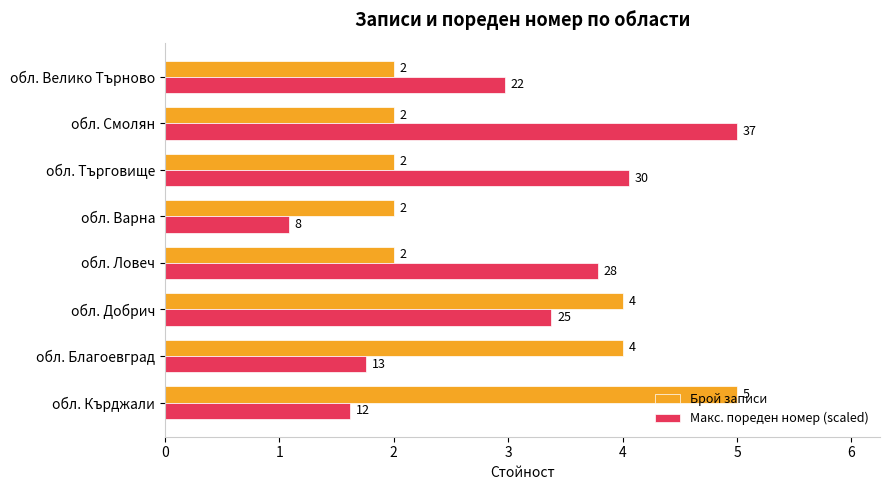

What is the approximate value of Брой записи at обл. Смолян?

2.0